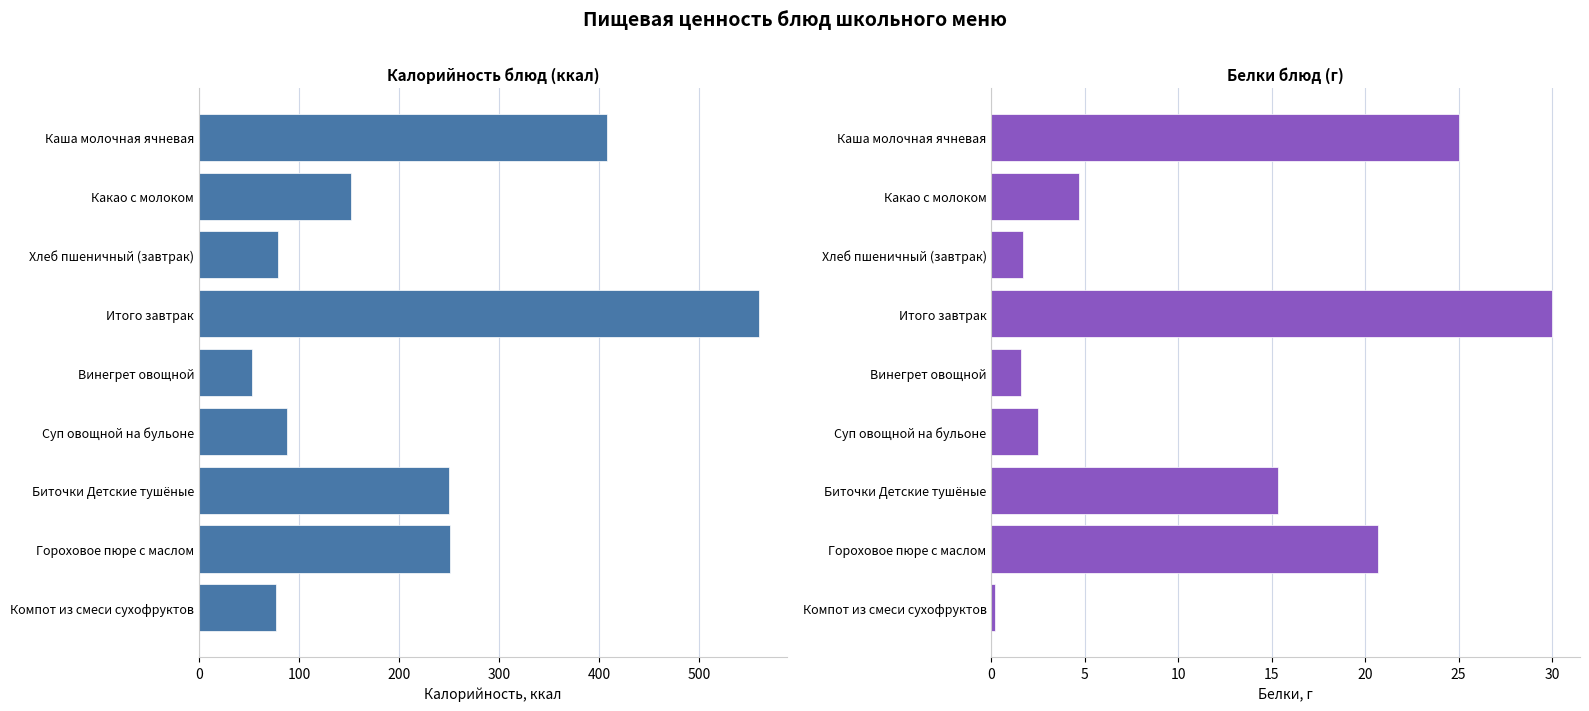

Which has a higher value, Компот из смеси сухофруктов or Биточки Детские тушёные?

Биточки Детские тушёные